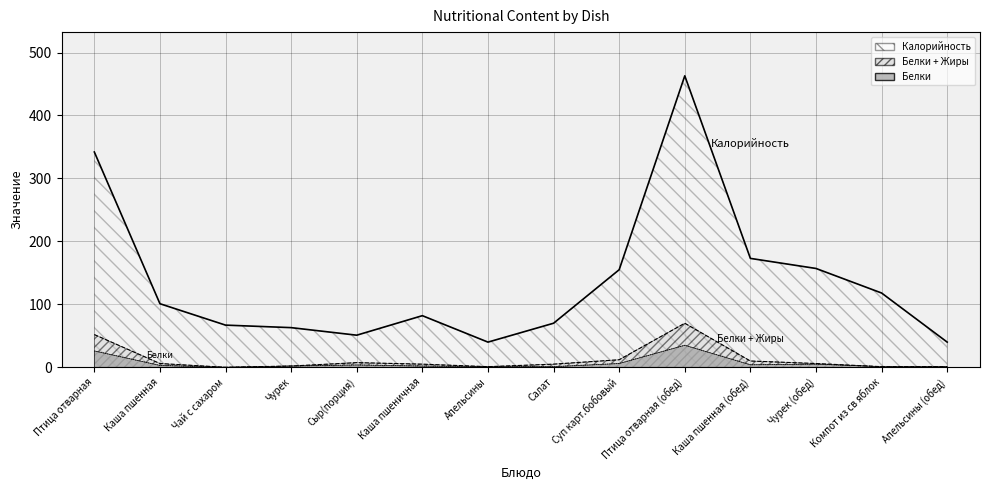

At which category is the sum across all series the highest?

Птица отварная (обед)